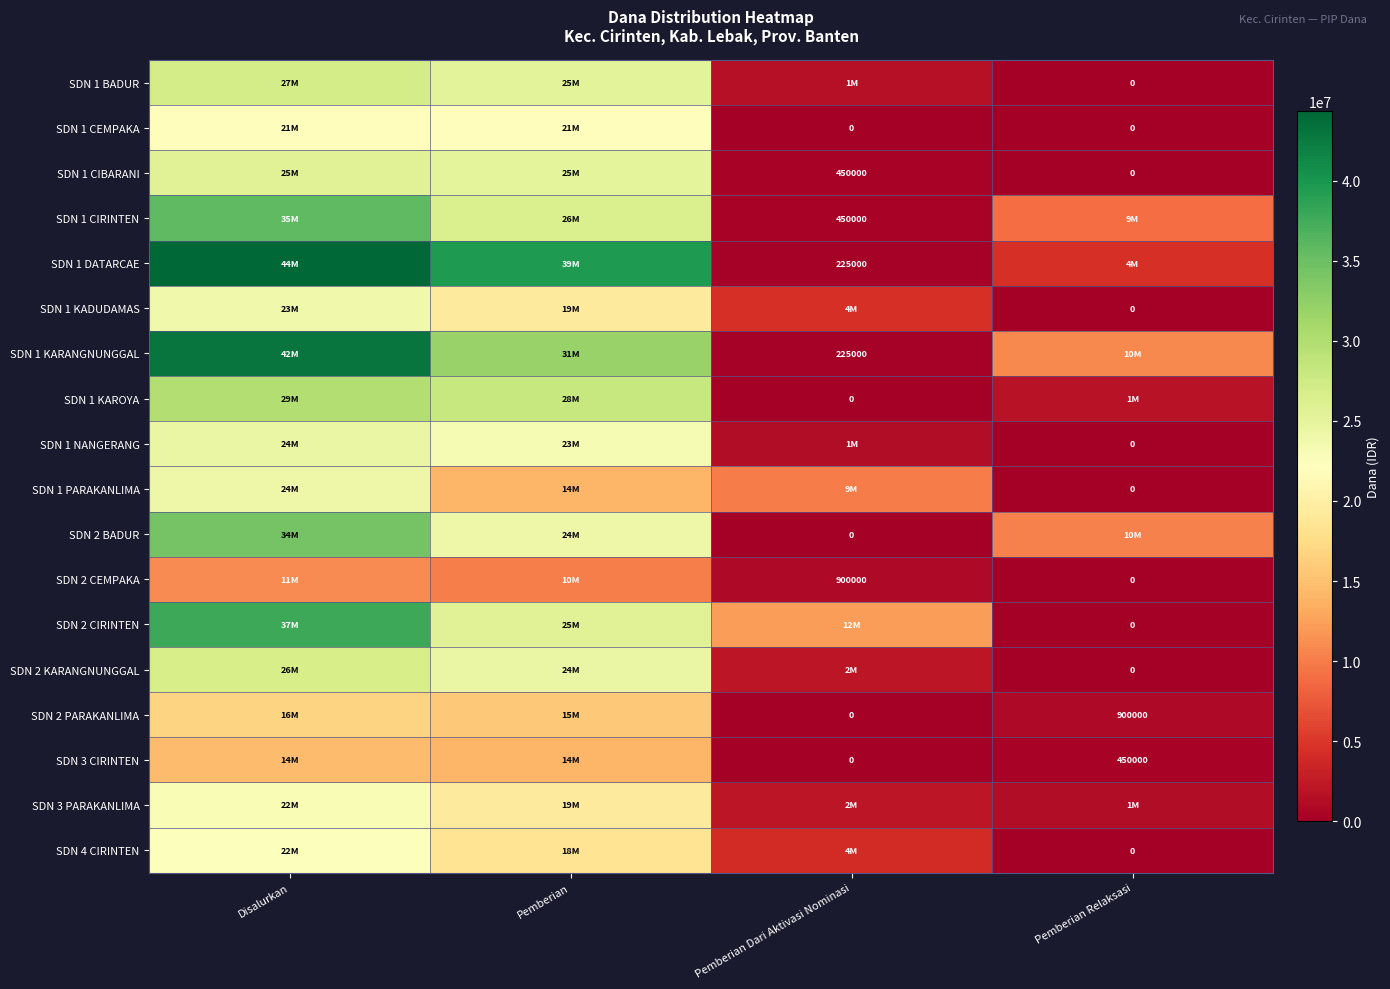

Is it true that SDN 2 KARANGNUNGGAL equals 0 at Pemberian Relaksasi?

True